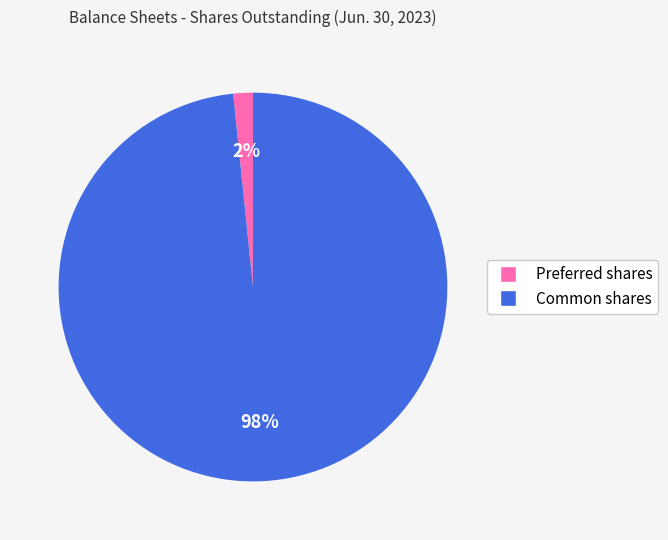

How many slices are in this pie chart?

2